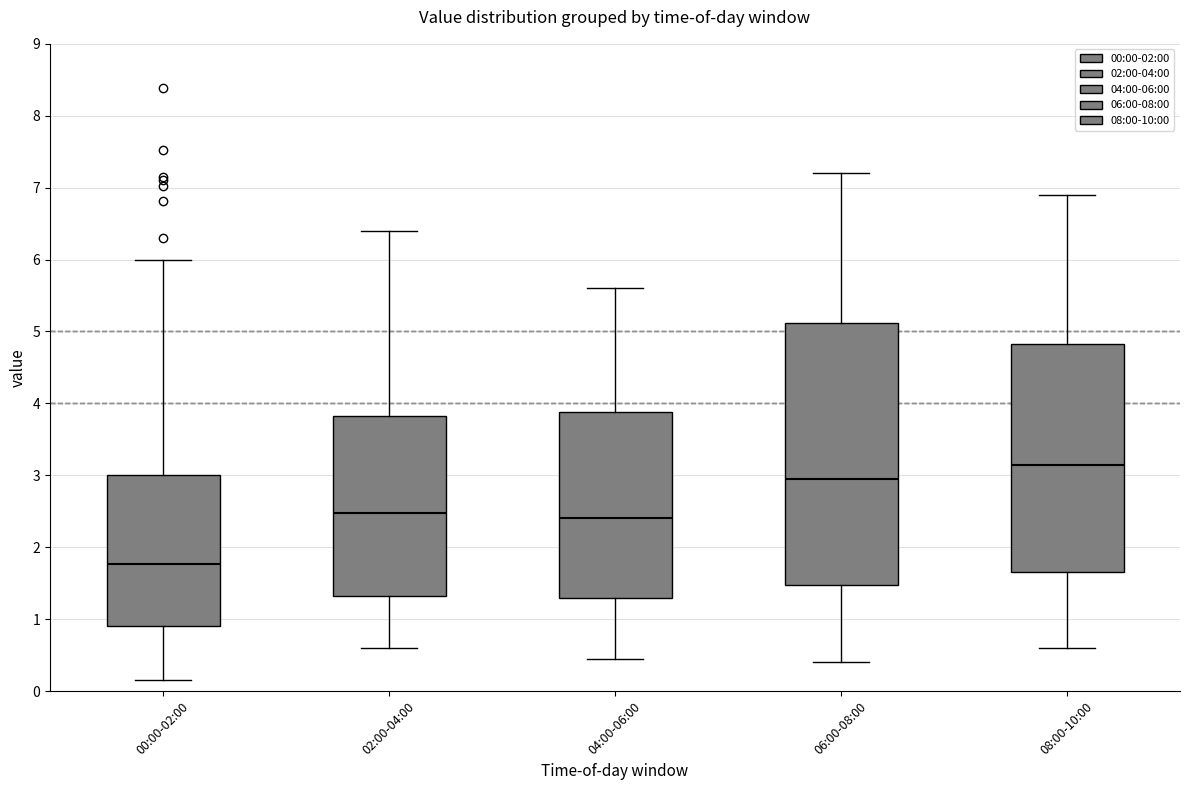

Which box is the tallest, from its lower edge to its upper edge?

06:00-08:00